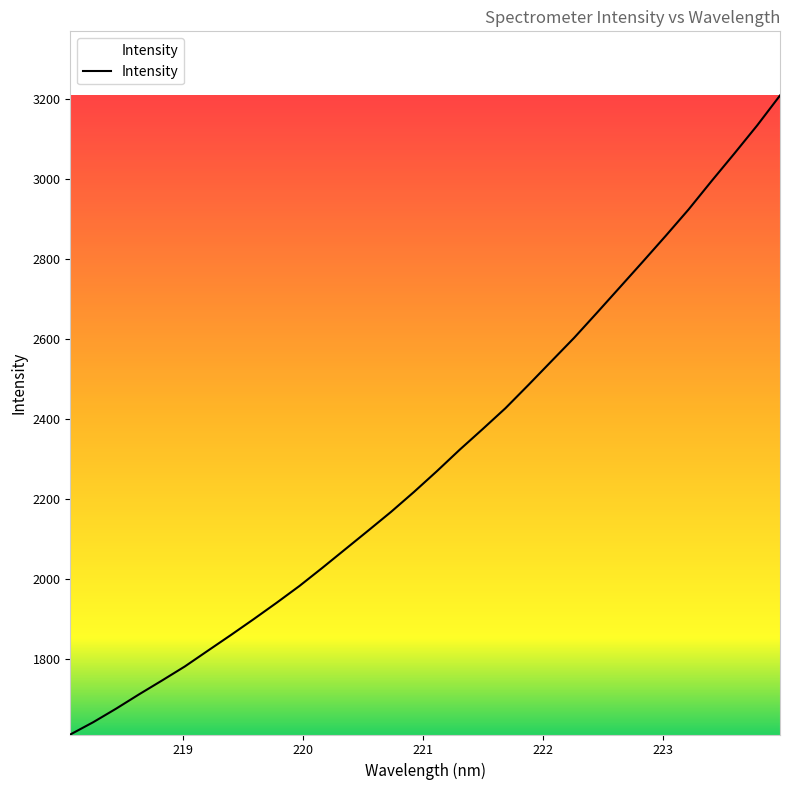

How many lines are shown in the chart?

1